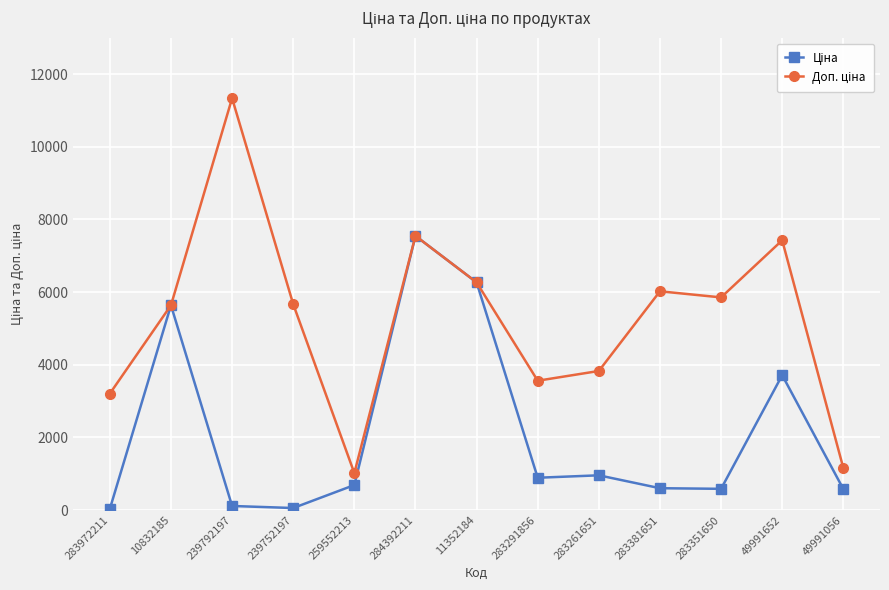

Does the chart have visible grid lines?

Yes